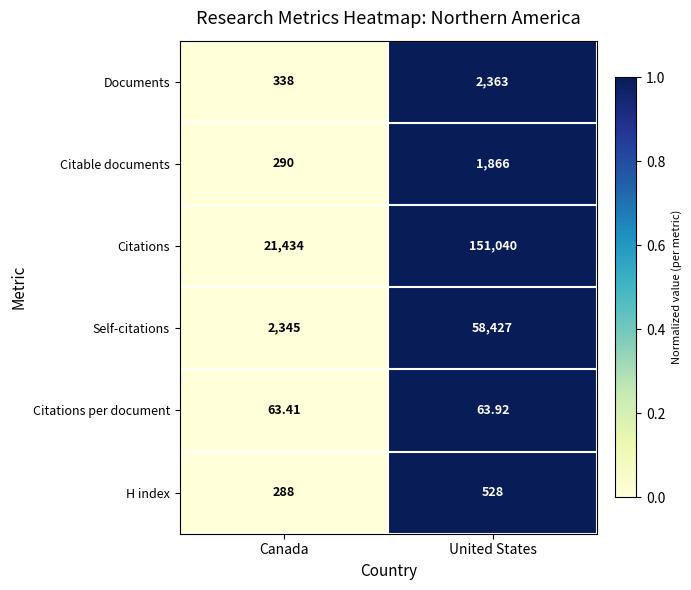

Where is Self-citations nearest to the value 30386?

Canada